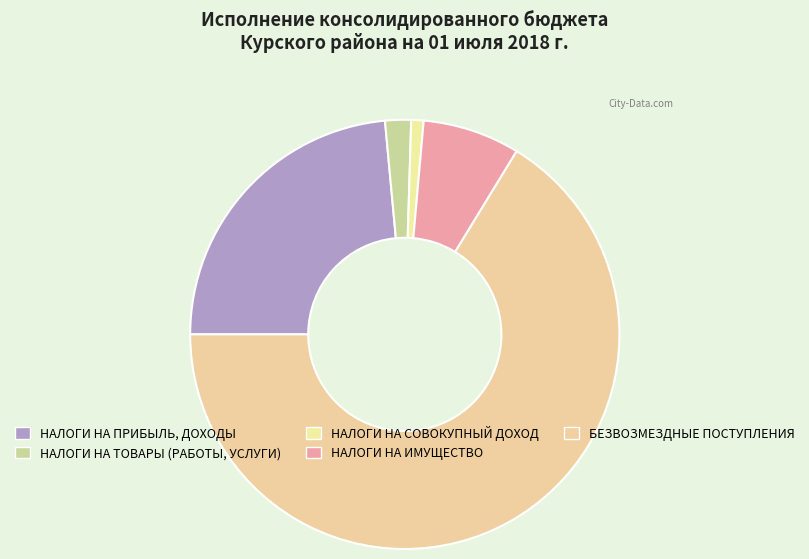

Is there any slice that represents more than half of the pie?

Yes